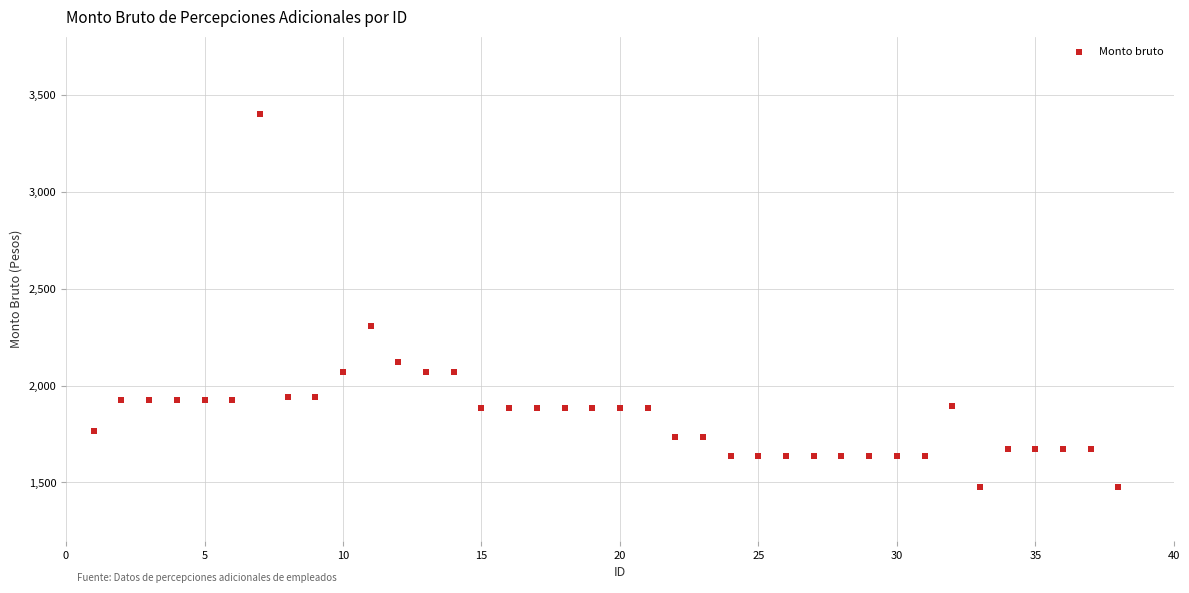

What is the range of Y values (max minus min)?

1924